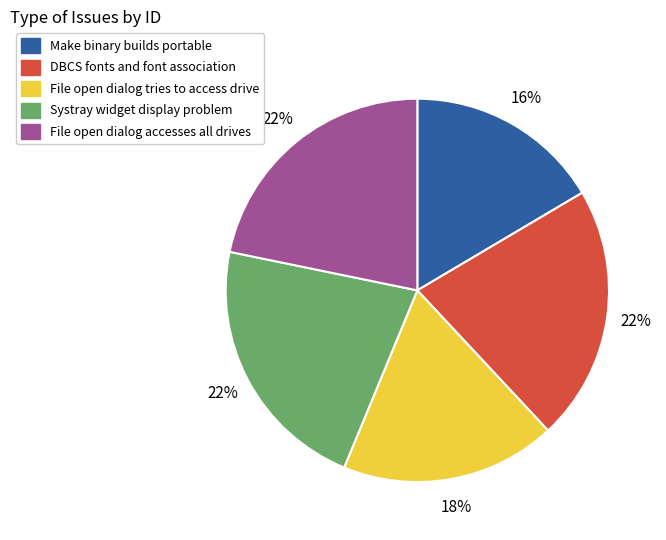

What is the smallest slice in the pie chart?

Make binary builds portable